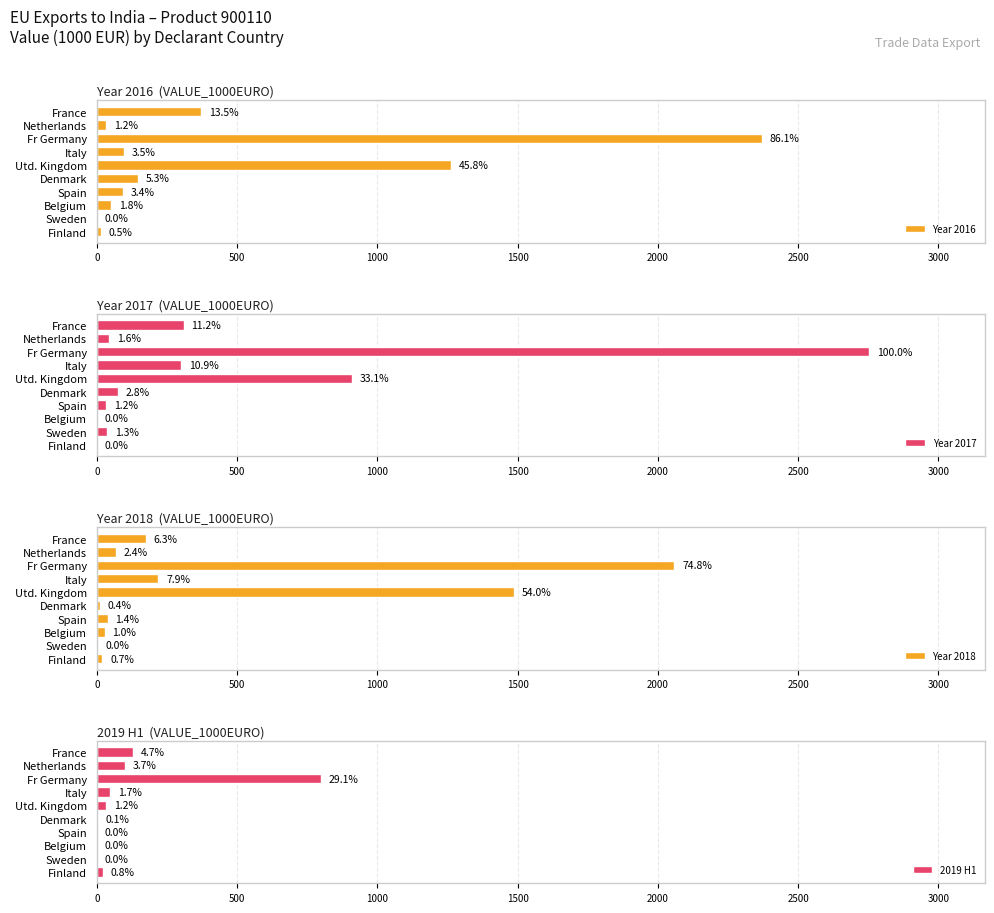

The value of Year 2017 at Belgium is 0.2. True or false?

False